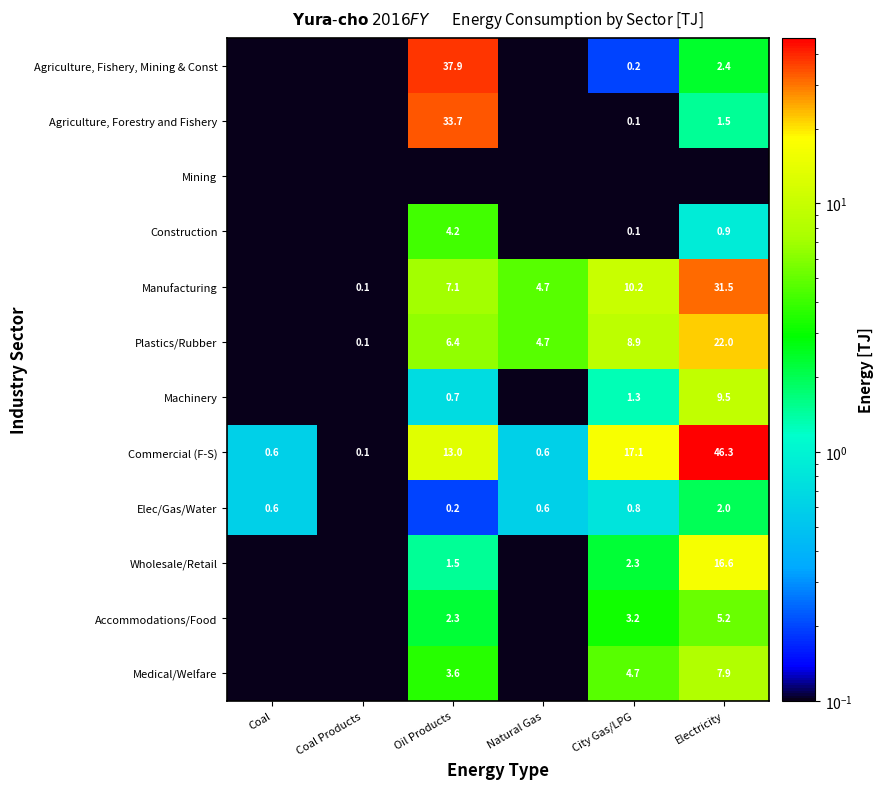

Is the value of Plastics/Rubber at Electricity greater than the value of Elec/Gas/Water at Coal?

Yes